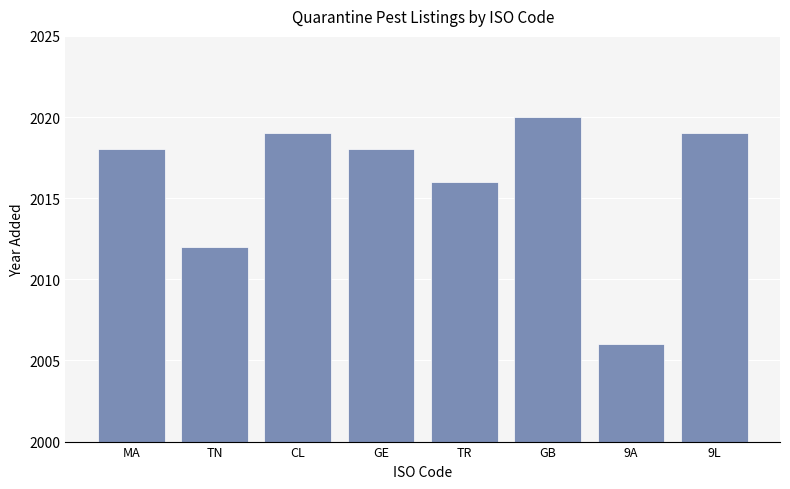

Where is the data nearest to the value 2013?

TN